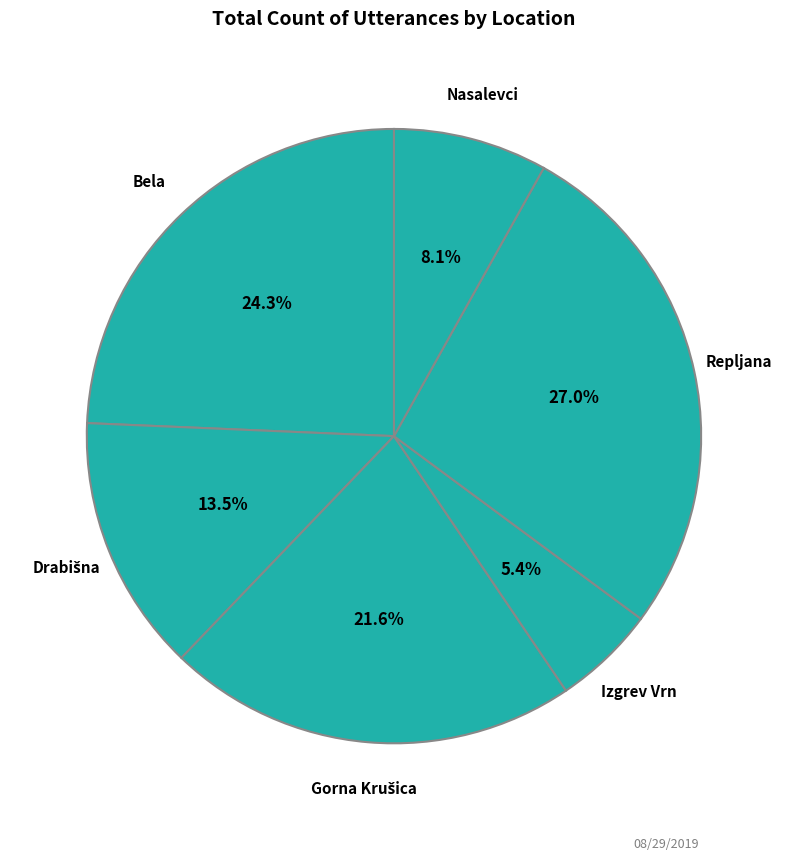

Is it true that Izgrev Vrn is 5% of the pie?

True